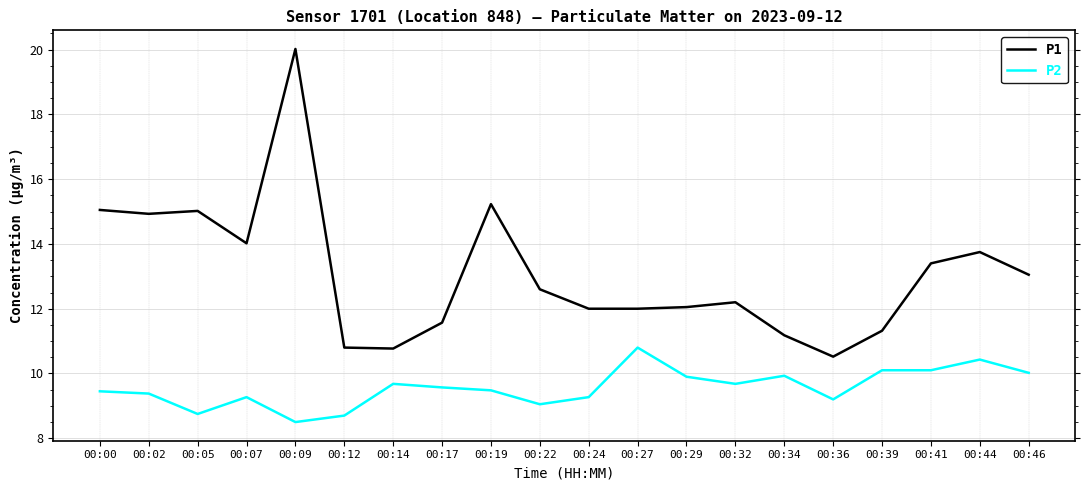

Which series has the largest total across all categories?

P1